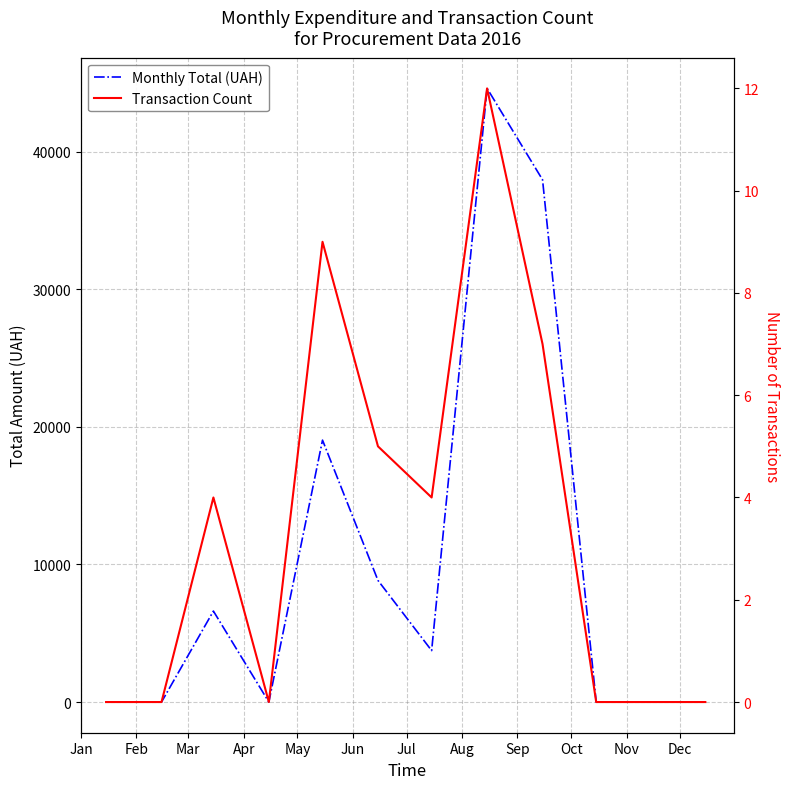

How many values in Transaction Count are above zero?

6